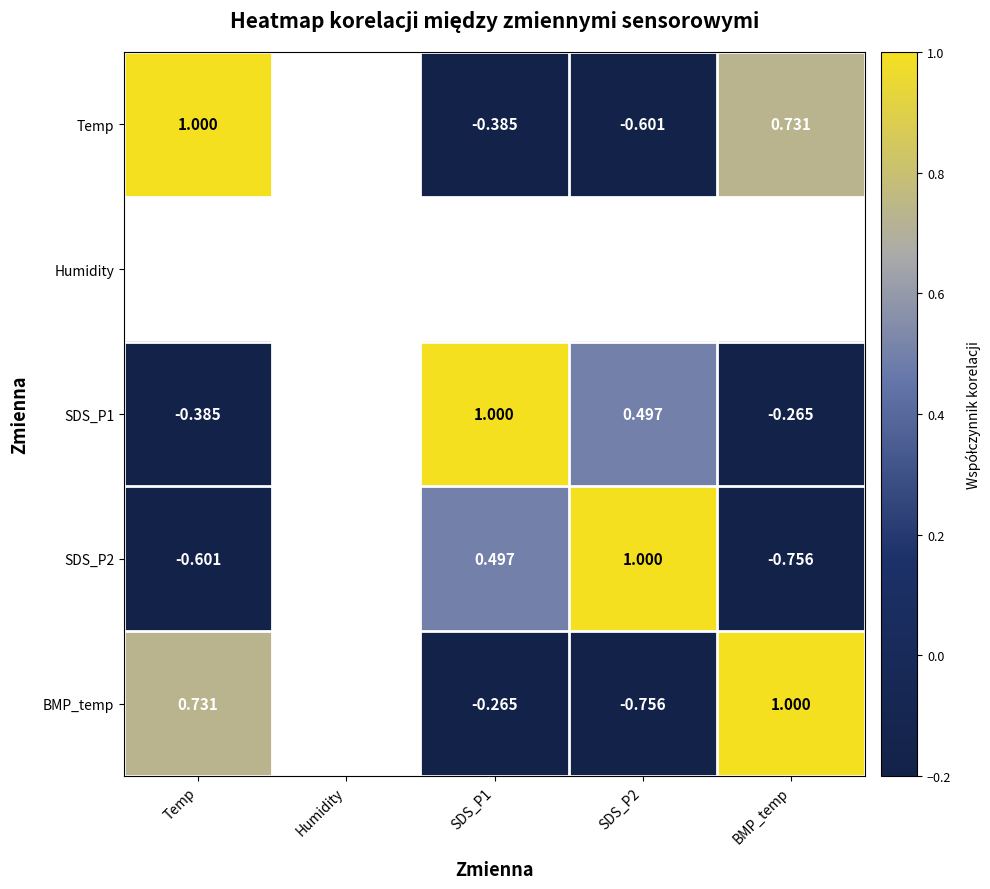

Between Temp and SDS_P2, which series saw the biggest shift?

SDS_P2